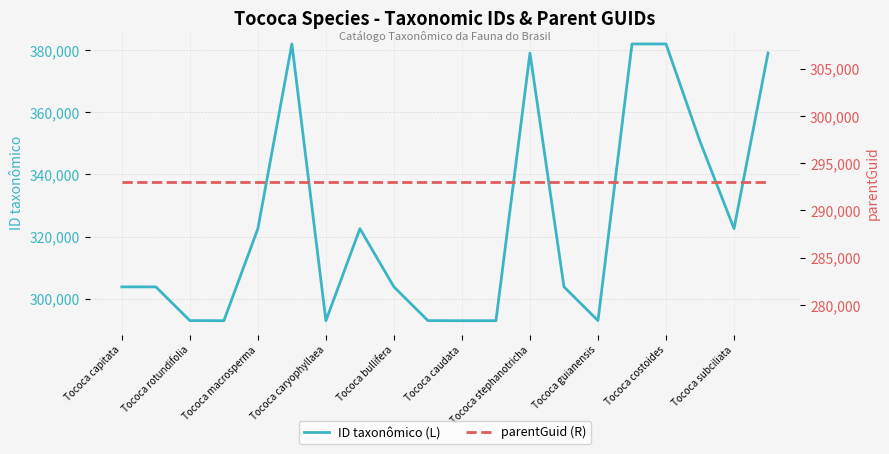

True or false: parentGuid (R) and ID taxonômico (L) intersect in this chart.

True